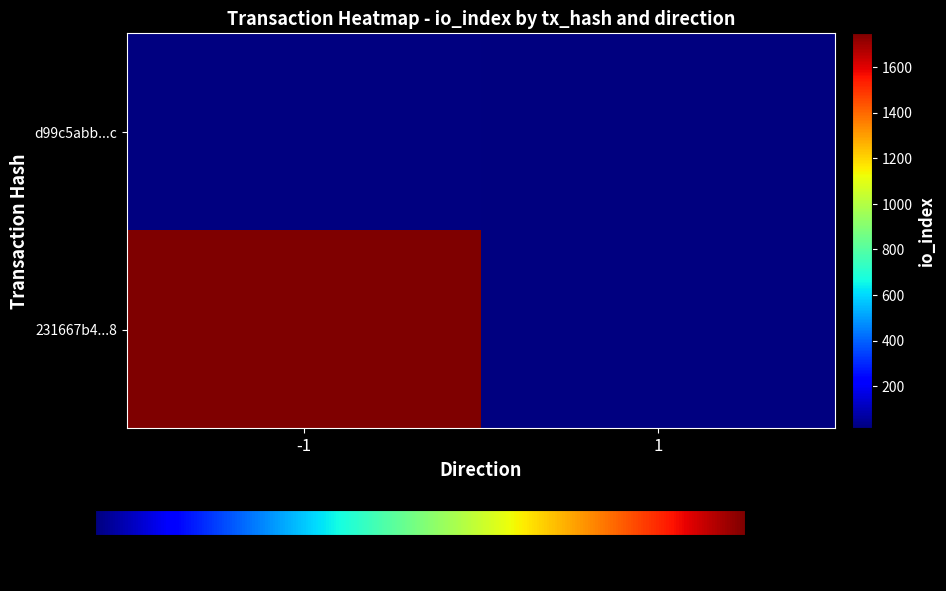

List the series in order of their overall mean, highest first.

231667b4...8, d99c5abb...c